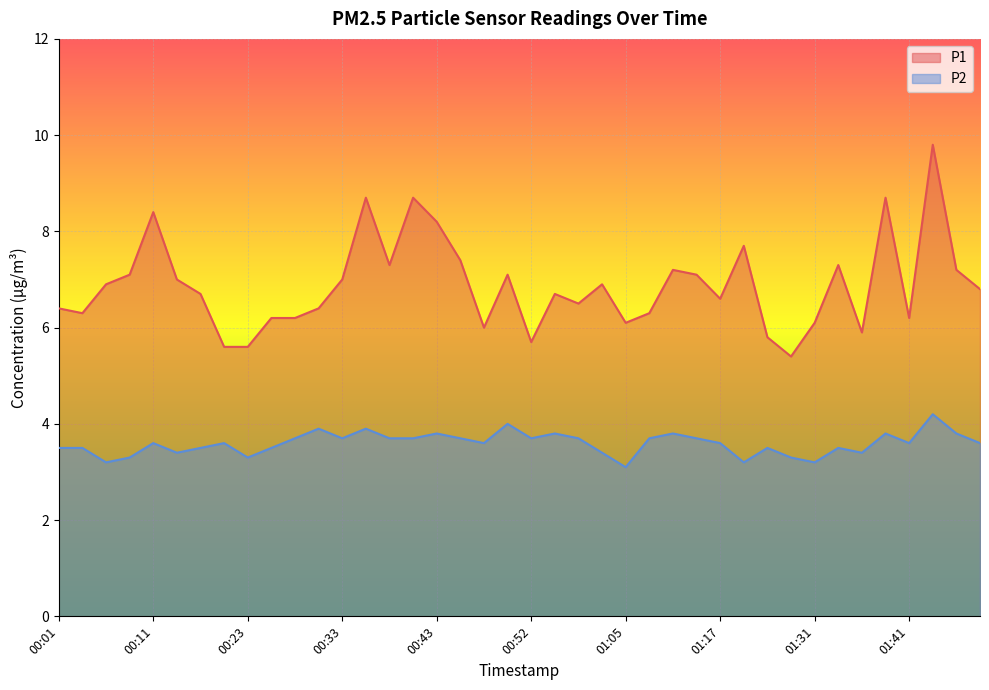

What is the difference between the second highest and minimum values in the P2 series?

0.9